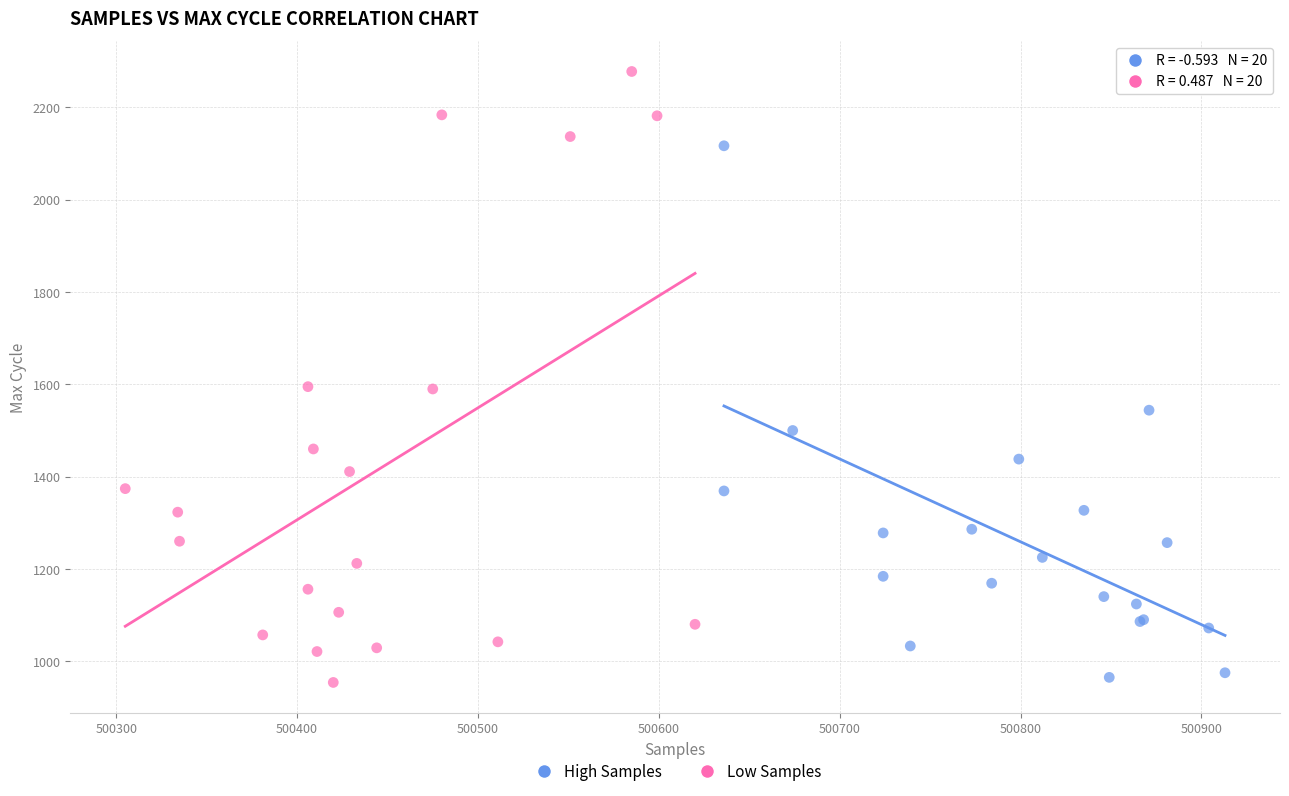

Which series has the largest Y range (max minus min)?

Low Samples